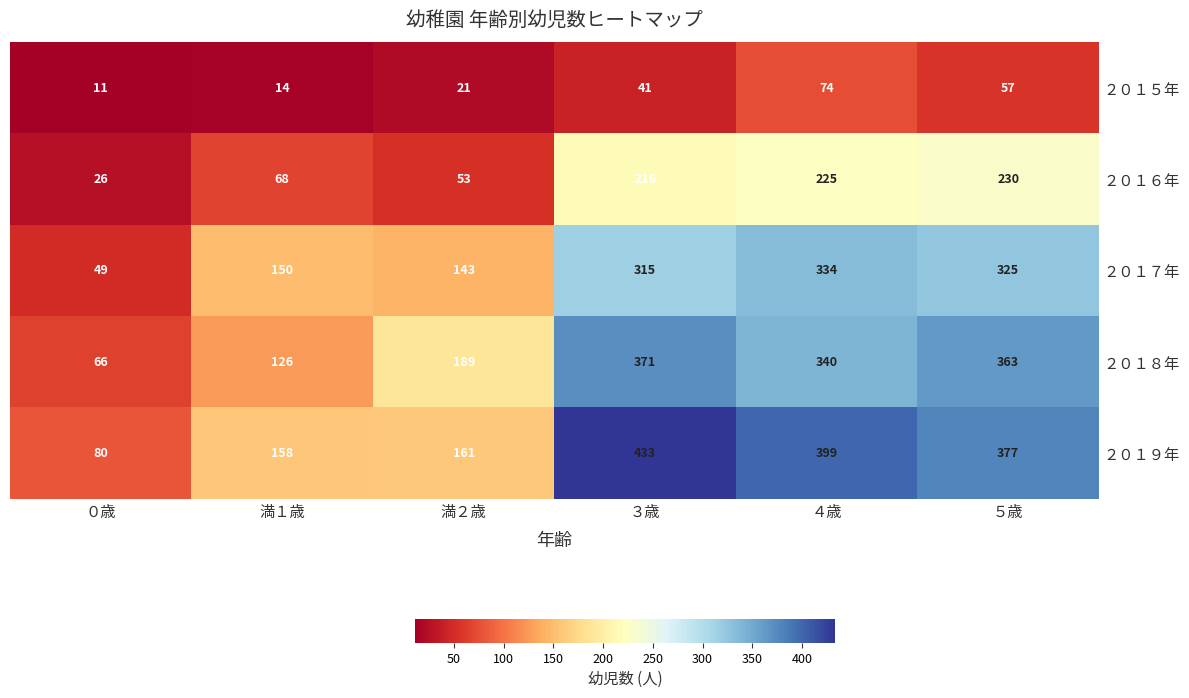

At which category is the sum across all series the highest?

３歳